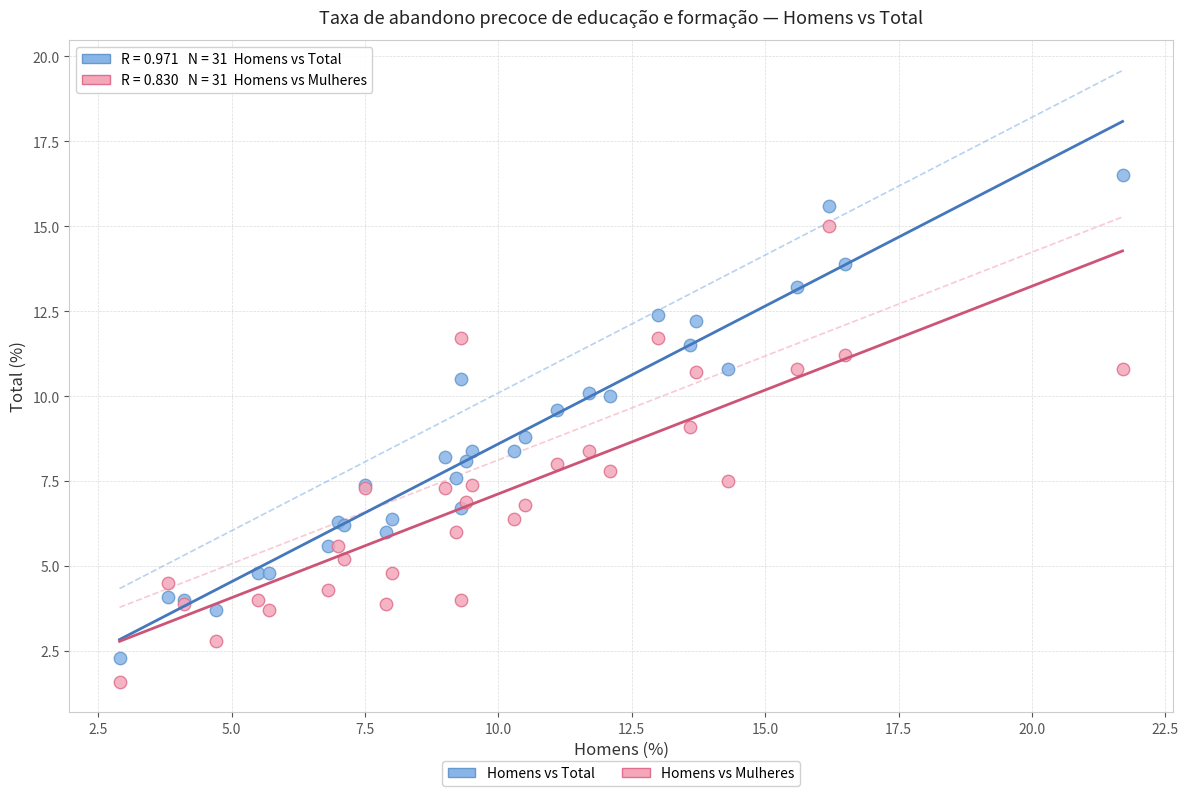

What is the X range (max minus min) for the scatter plot?

18.8